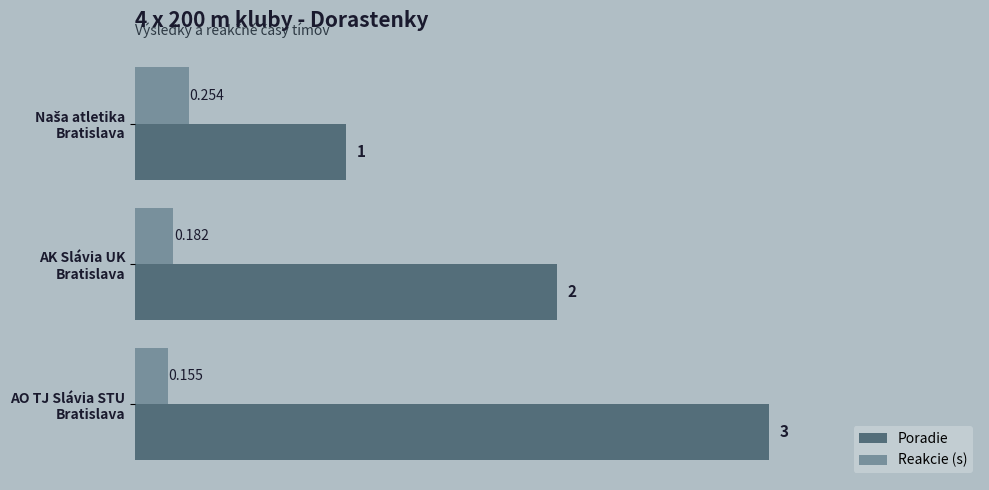

List the series in order of their overall mean, lowest first.

Reakcie (s), Poradie